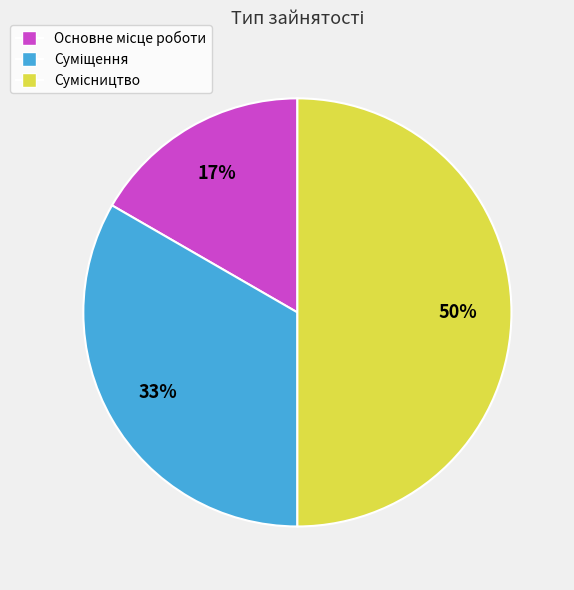

To the nearest percent, what is the average slice percentage?

33%